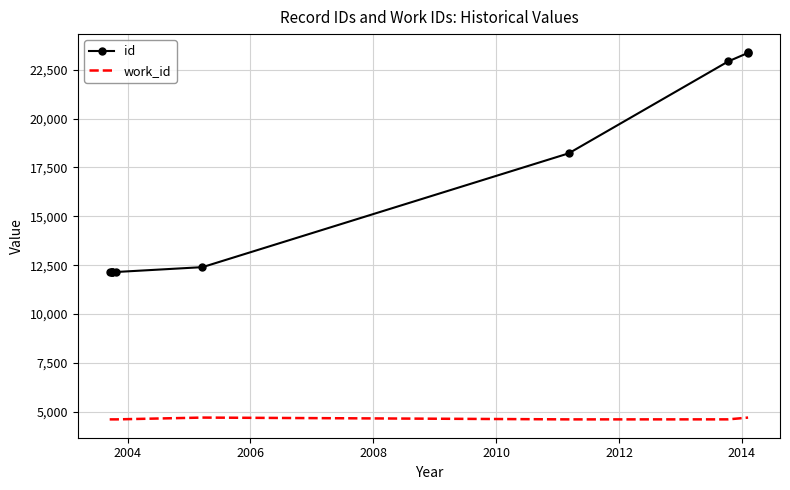

Is the value of work_id at 2016 greater than the value of id at 2010?

No